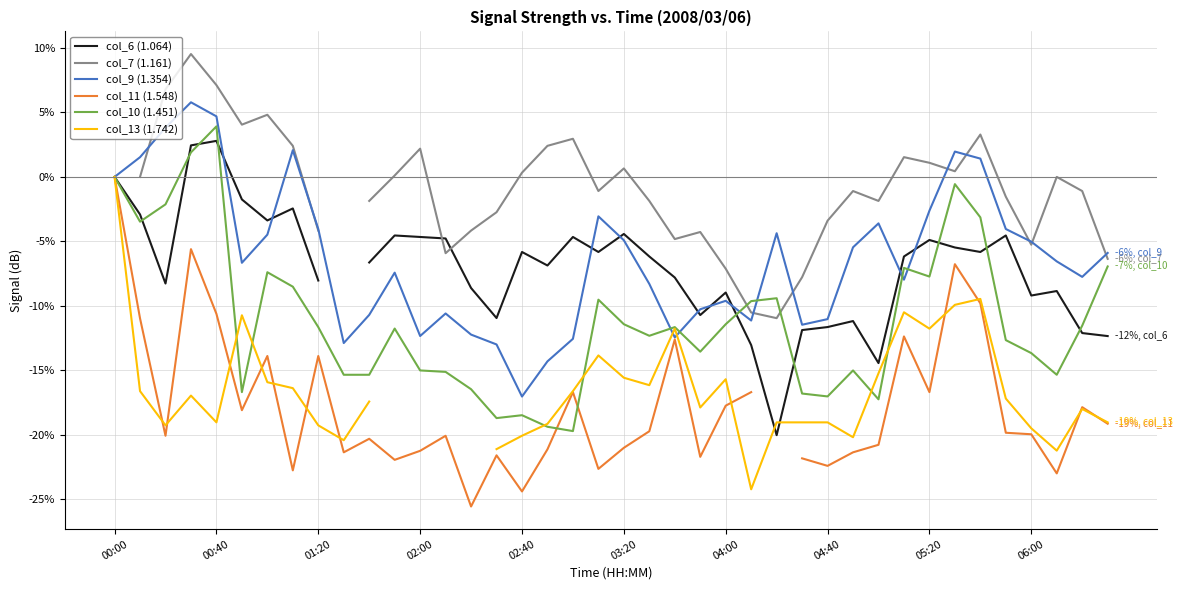

Which category has the highest value in the col_10 (1.451) series?

00:40